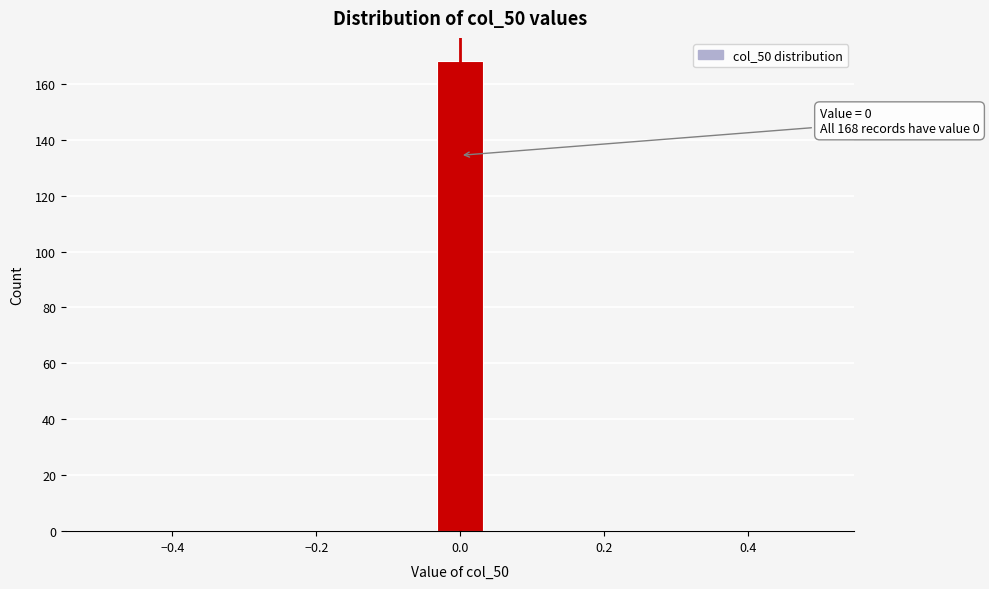

Around what value on the x-axis is the tallest bar? Give the approximate position of its centre, as read against the axis.

0.00